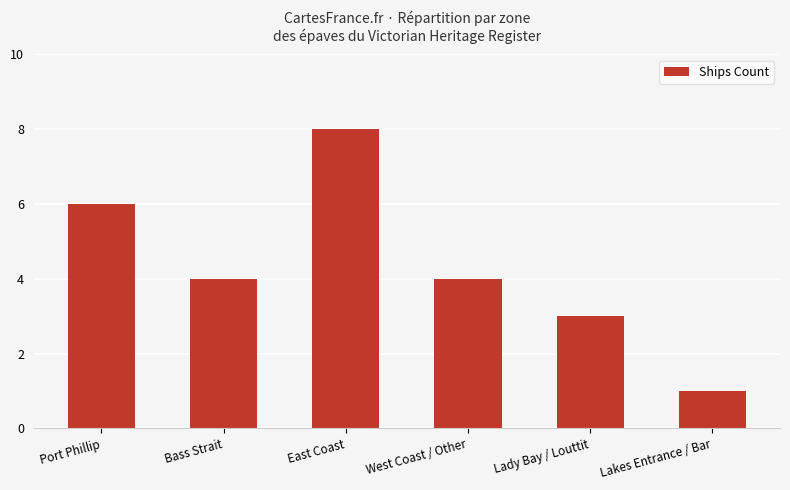

What is the value of the 6th bar from the left?

1